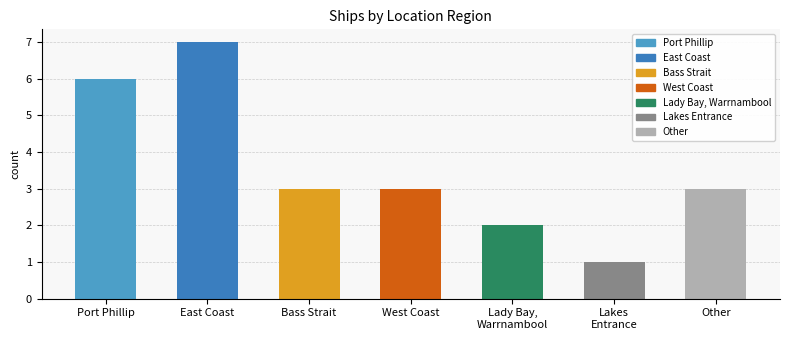

At which category does the chart reach its peak across all series?

East Coast